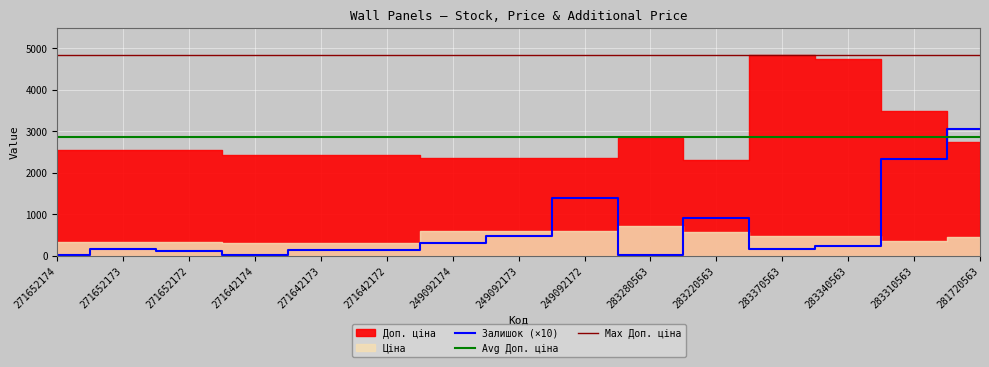

Reading right to left, list all the values displayed in this chart.

Залишок: 306.0	233.0	23.0	15.0	91.0	1.0	140.0	48.0	31.0	13.0	13.0	1.0	12.0	17.0	2.0
Ціна: 457.4	349.9	475.1	484.6	579.1	709.1	591.0	591.0	591.0	303.8	303.8	303.8	317.9	317.9	317.9
Доп. ціна: 2744.4	3498.5	4751.3	4845.9	2316.6	2836.6	2363.8	2363.8	2363.8	2430.0	2430.0	2430.0	2543.5	2543.5	2543.5